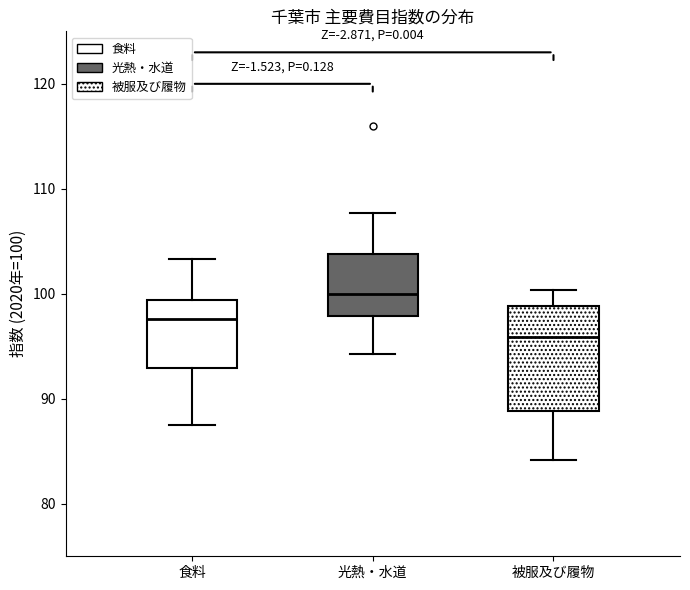

Reading left to right, transcribe this box plot: for each box, give where its median line is, the range the box spans, and where its two whiskers end, as read against the y-axis. The values are not printed on the chart, so give them approximately, as read against the axis.

食料: median 98, box 93 to 99, whiskers 88 to 103
光熱・水道: median 100, box 98 to 104, whiskers 94 to 108
被服及び履物: median 96, box 89 to 99, whiskers 84 to 100